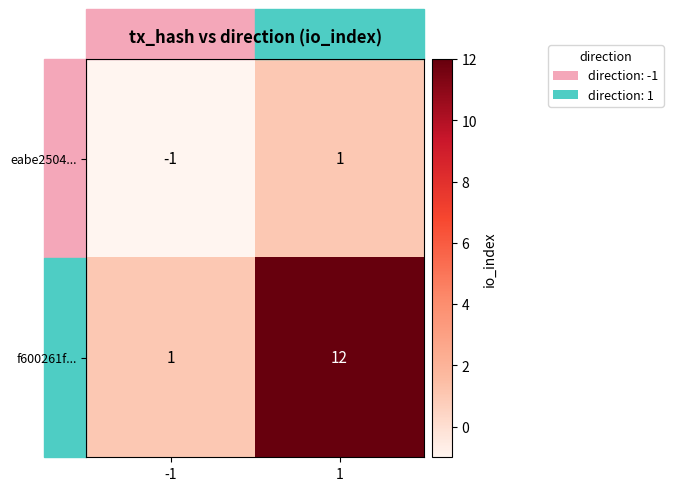

How many data points in f600261f... are less than 12?

1